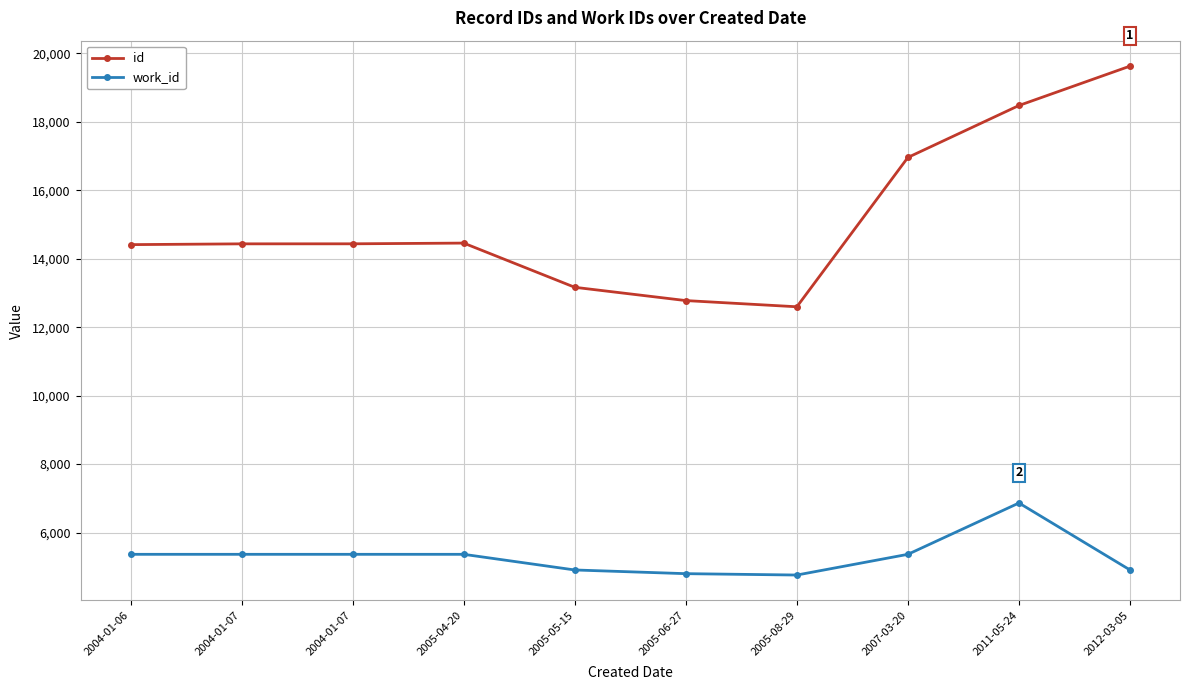

Rank the categories by id value from highest to lowest.

2012-03-05, 2011-05-24, 2007-03-20, 2005-04-20, 2004-01-07, 2004-01-07, 2004-01-06, 2005-05-15, 2005-06-27, 2005-08-29